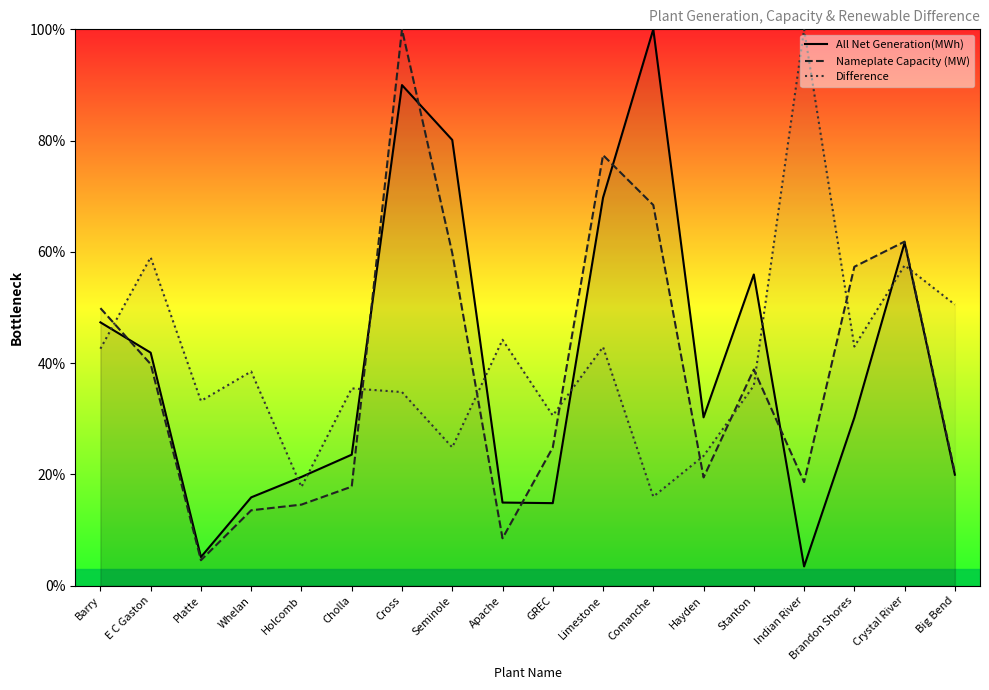

What is the difference between the maximum and second lowest values in the All Net Generation(MWh) series?

94.8